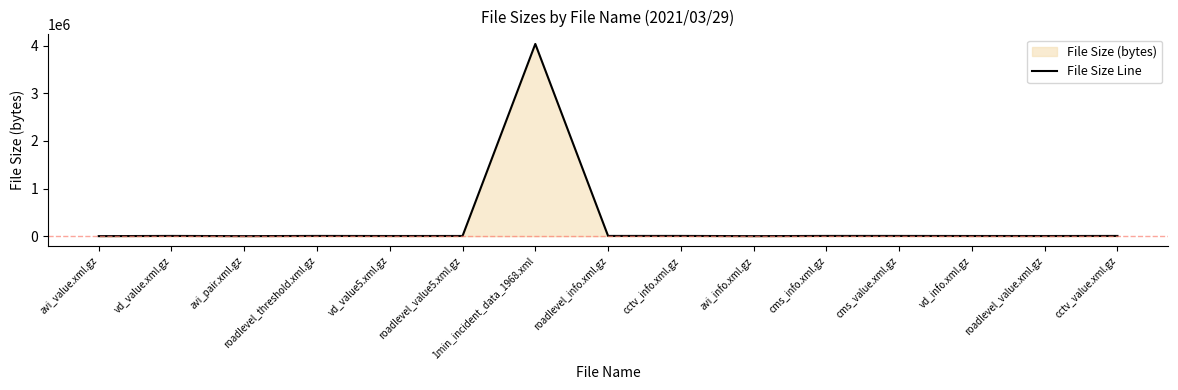

The chart shows a value of 5473 at roadlevel_info.xml.gz. True or false?

True